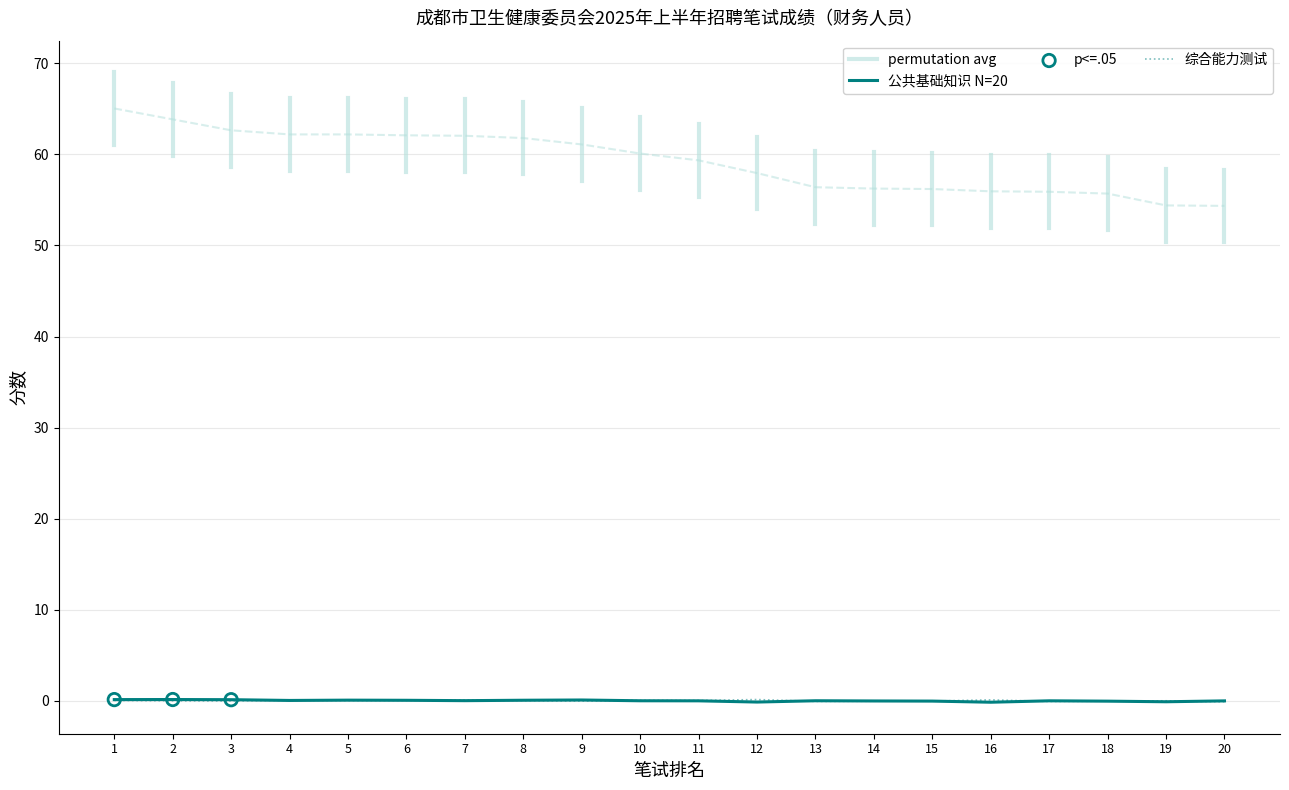

Is it true that 公共基础知识 N=20 equals 0.1 at 5?

True